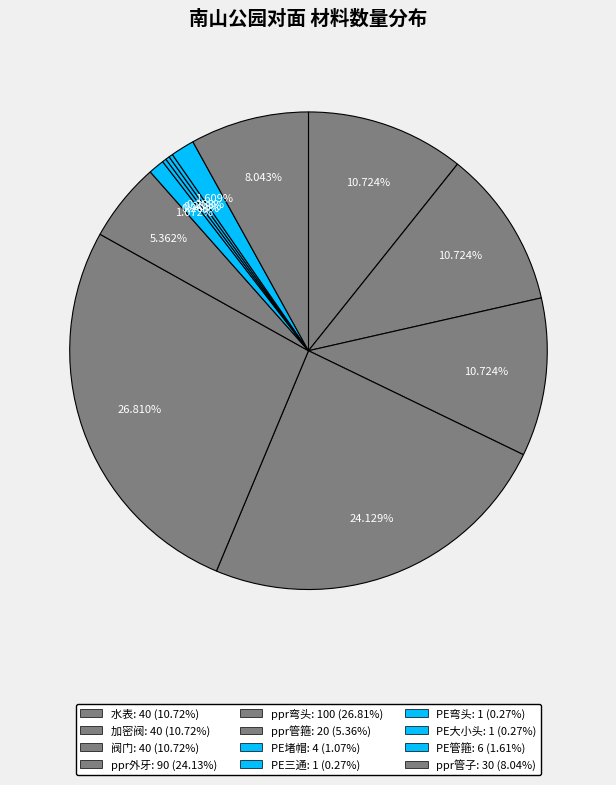

Combined, what portion of the pie is PE管箍 and 水表?

12.3%